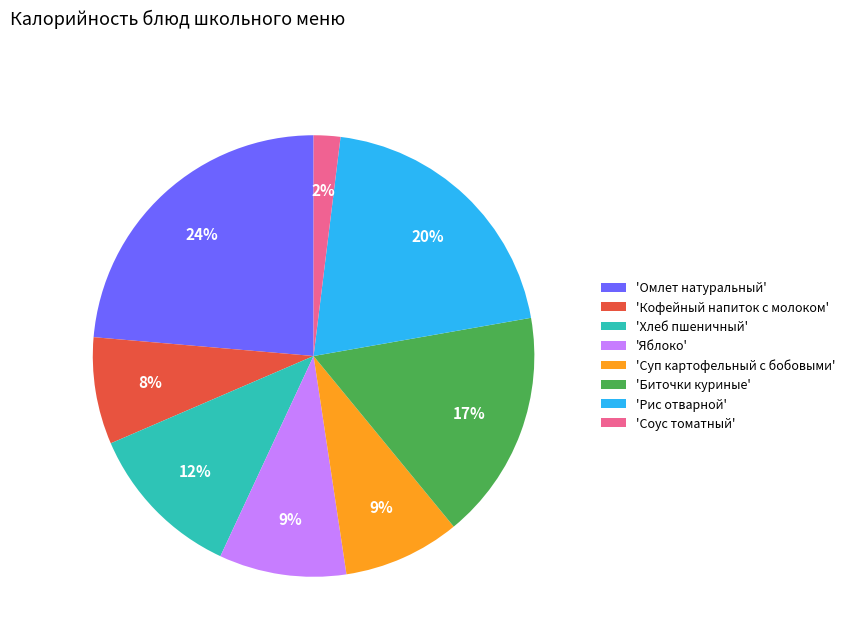

Does any single category account for the majority?

No